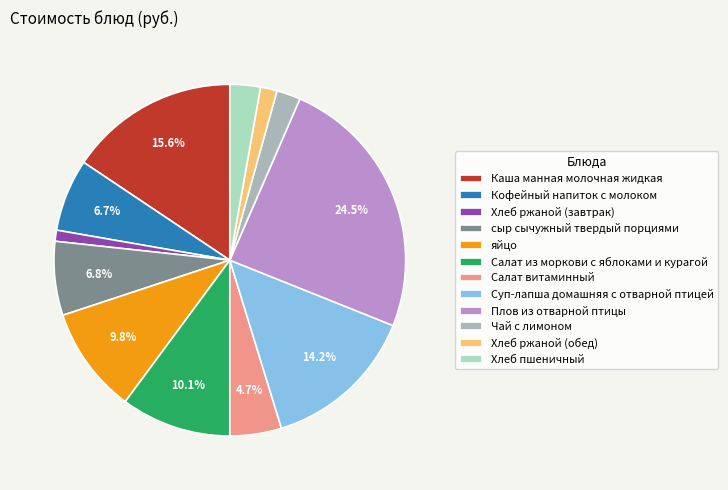

Approximately how many times larger is the value at Чай с лимоном compared to Суп-лапша домашняя с отварной птицей?

0.2